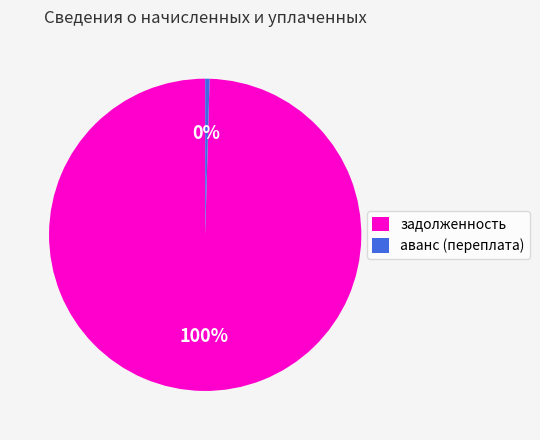

To the nearest percent, what is the average slice percentage?

50%